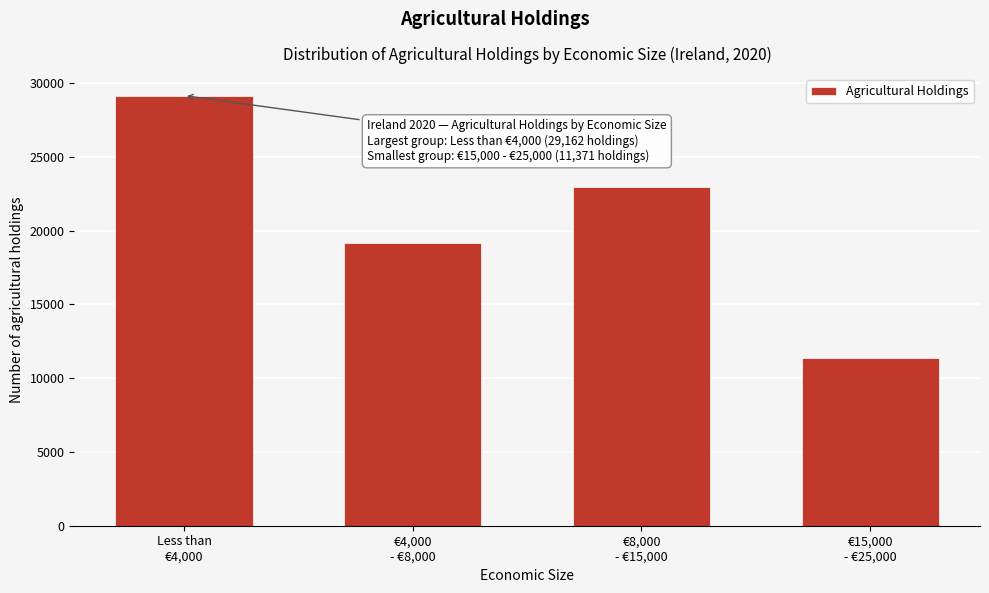

Reading left to right, transcribe all the data shown in this chart.

29162	19194	22992	11371